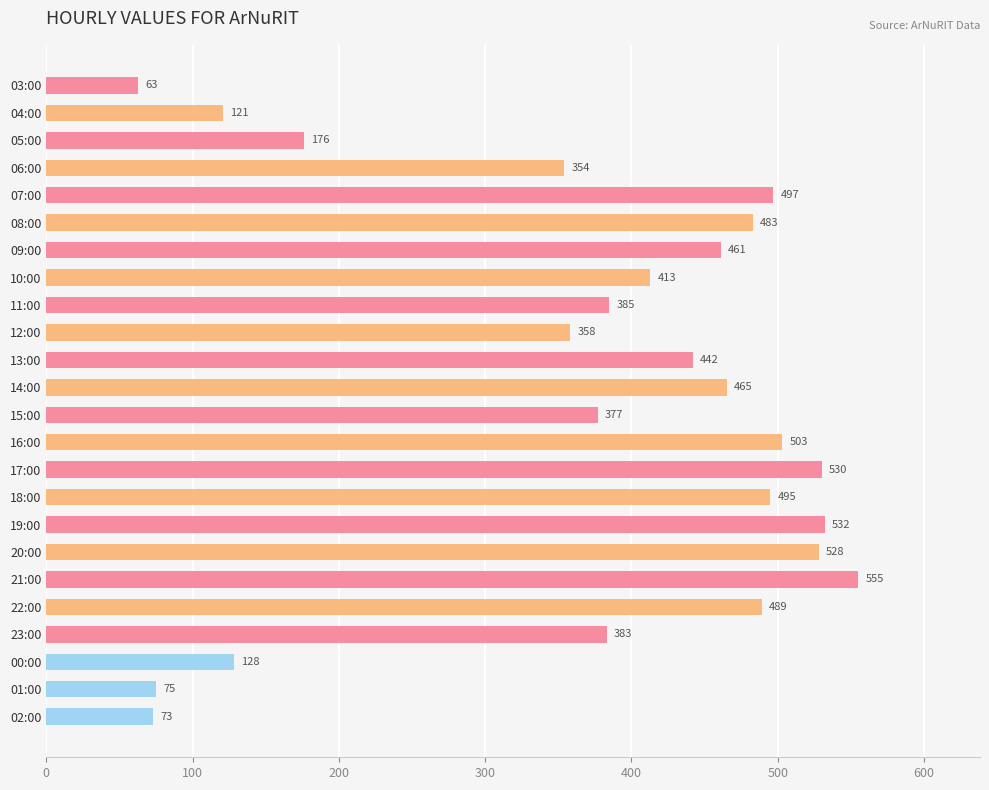

At which label is the value closest to 309?

06:00